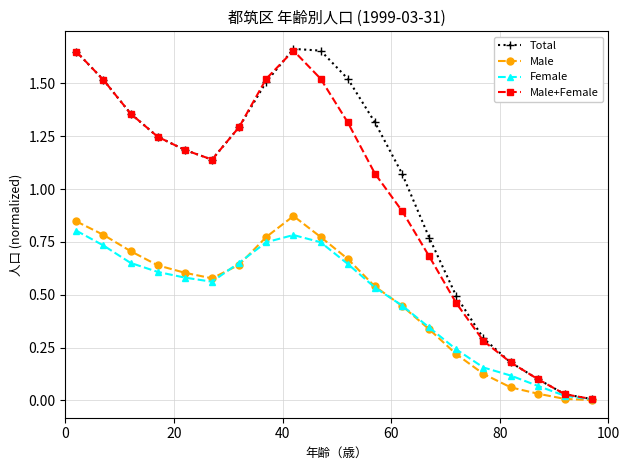

True or false: Female has more than 2 interior local peaks.

False